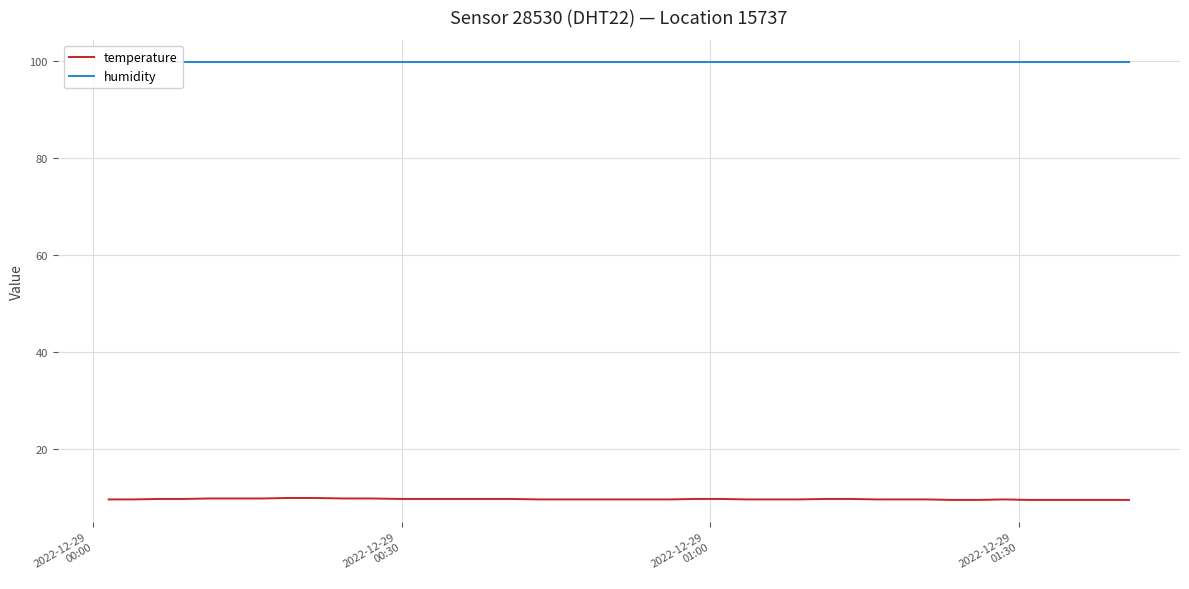

What is the lowest value of the temperature series?

9.5